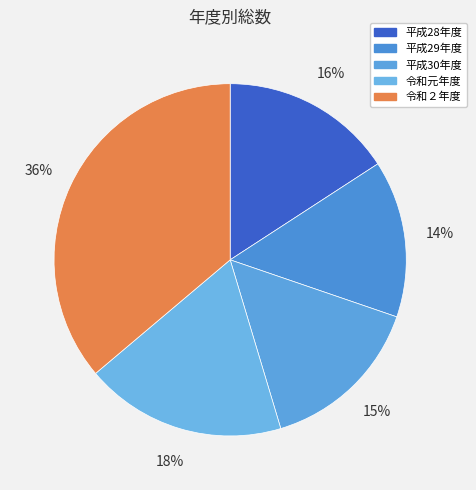

How many slices are in this pie chart?

5